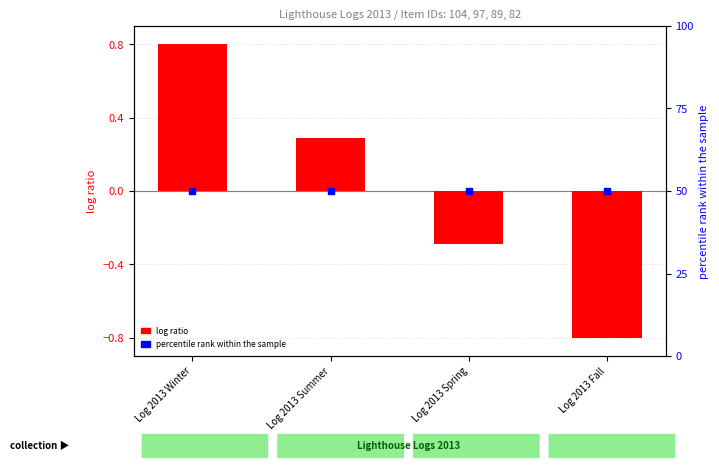

At which category is the sum across all series the highest?

Log 2013 Winter